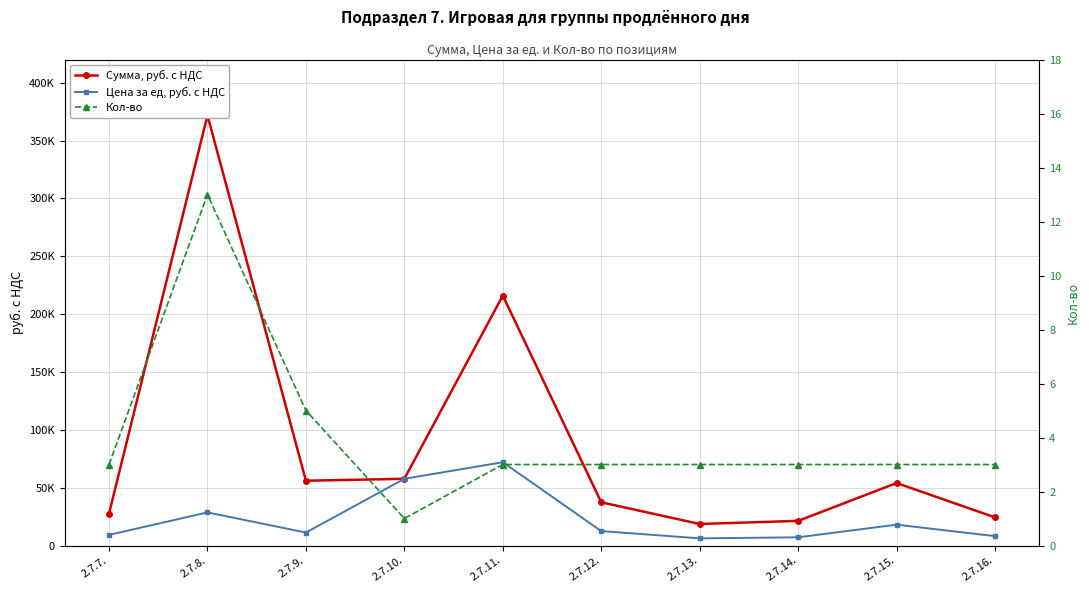

Reading left to right, extract all data points from this chart.

Сумма, руб. с НДС: 27600	371800	56000	57650	216000	37350	18600	21300	54000	24300
Цена за ед, руб. с НДС: 9200	28600	11200	57650	72000	12450	6200	7100	18000	8100
Кол-во: 3	13	5	1	3	3	3	3	3	3